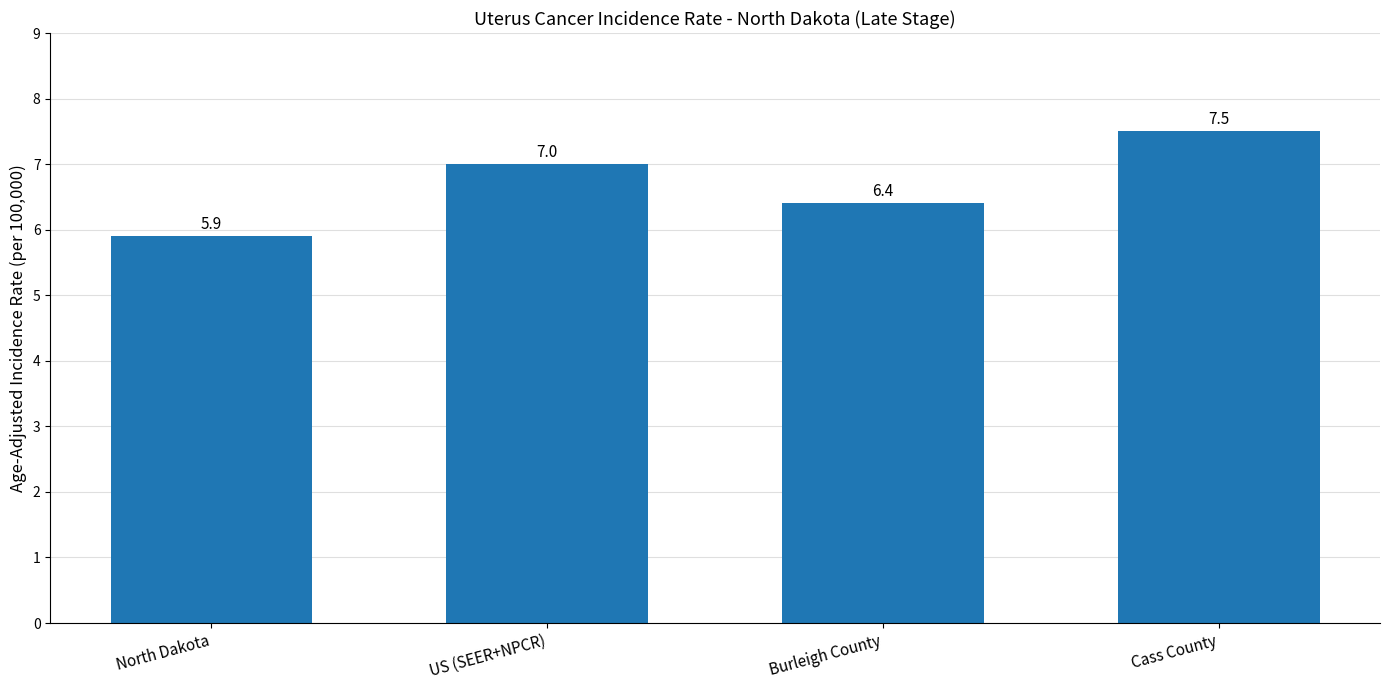

What is the average value?

6.7